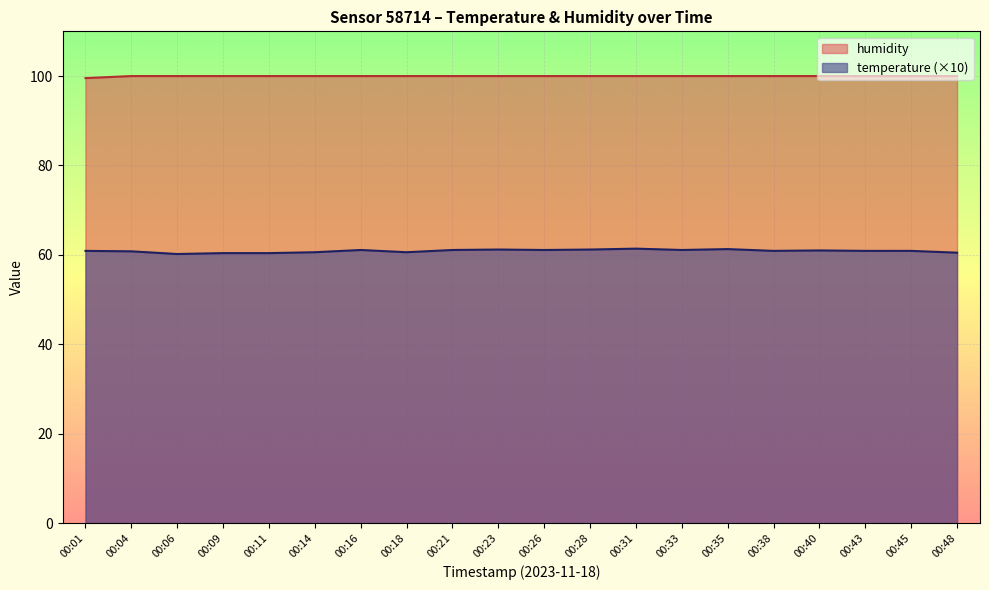

The temperature series shows 60.5 at 00:48. True or false?

True